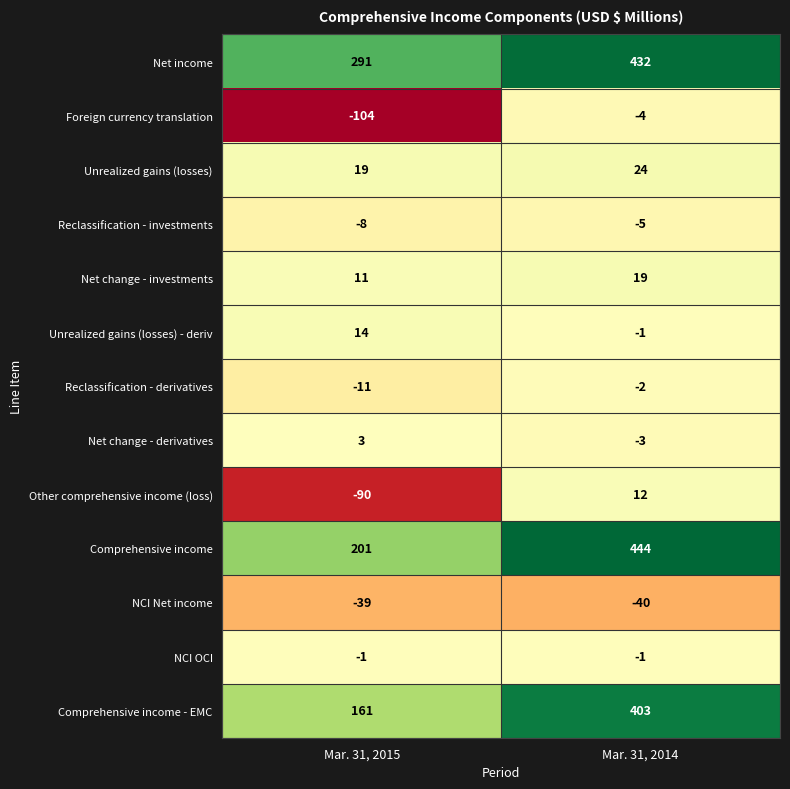

Which label corresponds to the smallest value in the chart?

Mar. 31, 2015